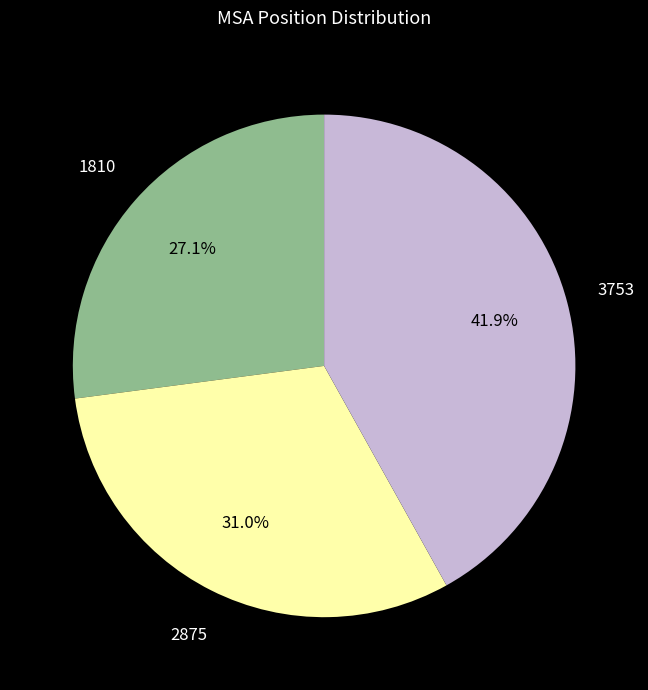

How many slices are in this pie chart?

3